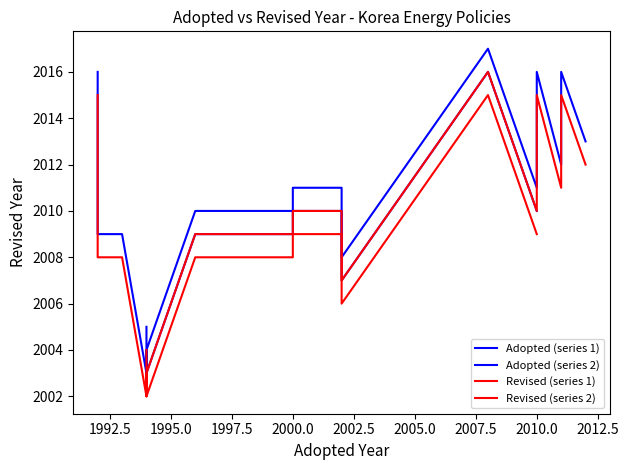

How many data points in Adopted (blue 2) are above 2012?

6